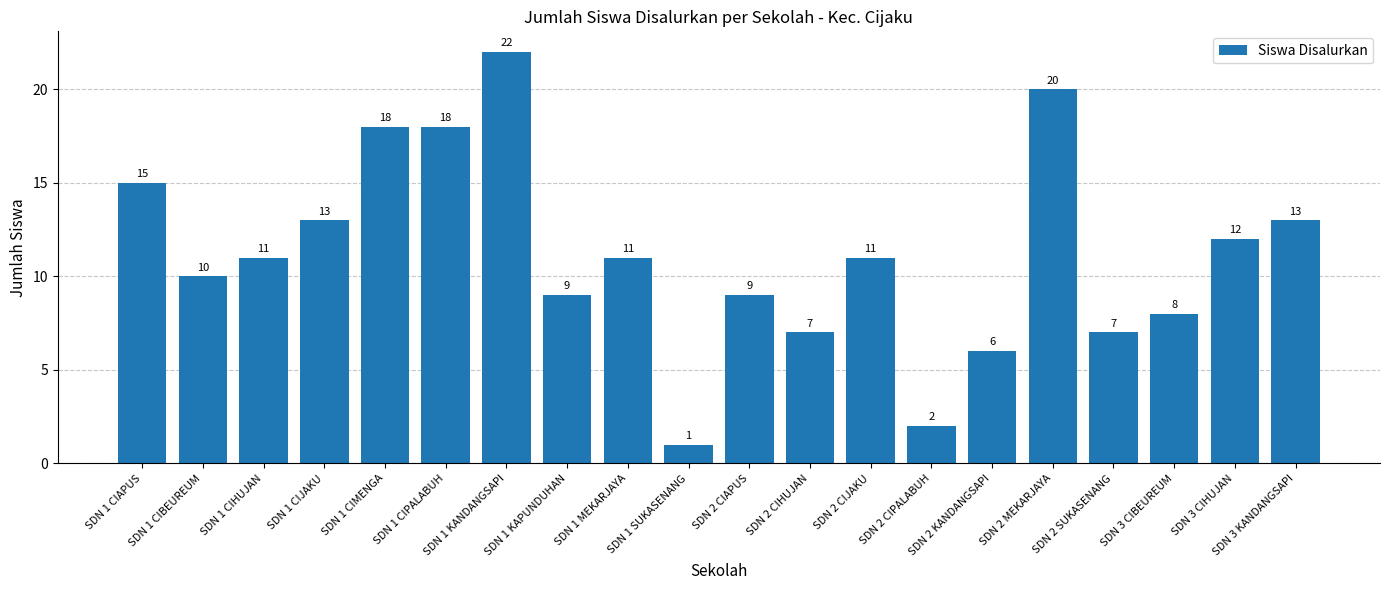

What is the difference between the second highest and minimum values?

19